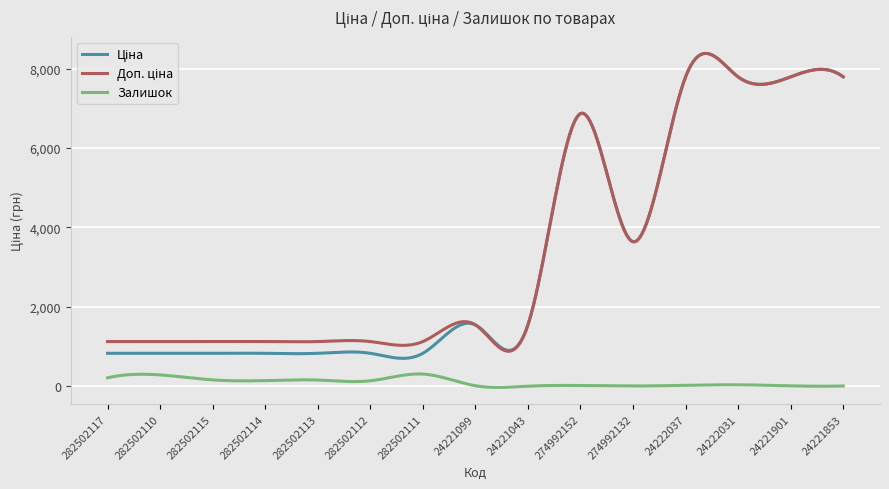

What is the greatest value displayed?

8383.9